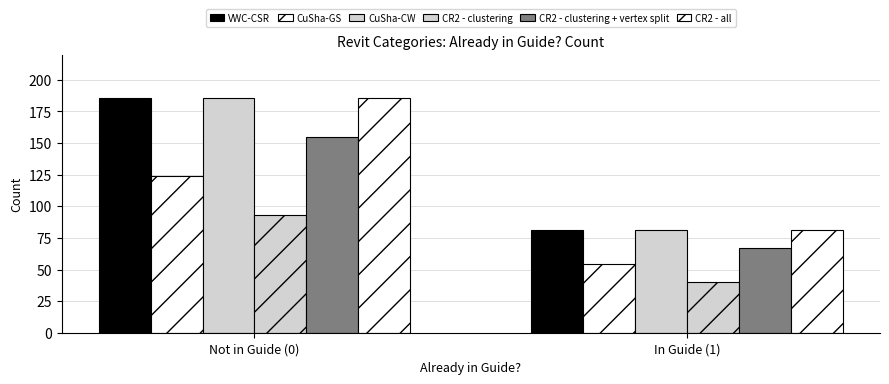

How many categories are shown in the chart?

2